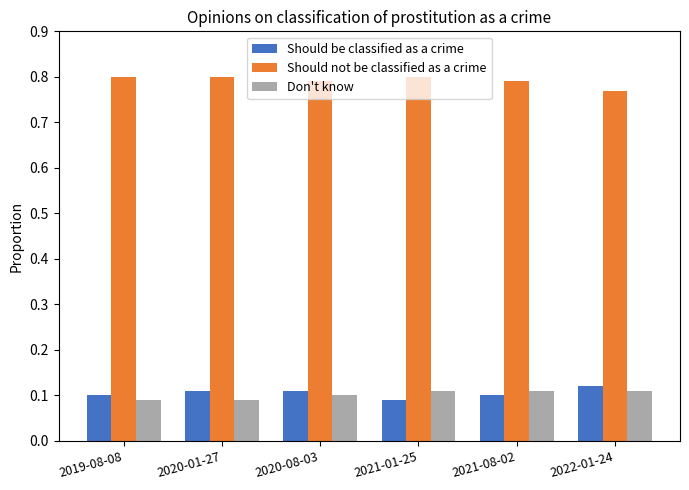

Does the chart contain stacked bars?

No